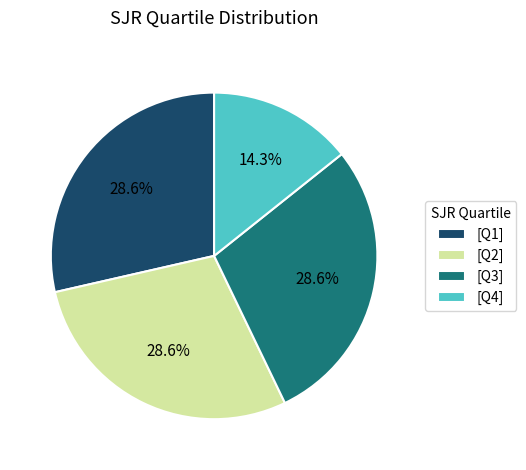

How many slices are in this pie chart?

4